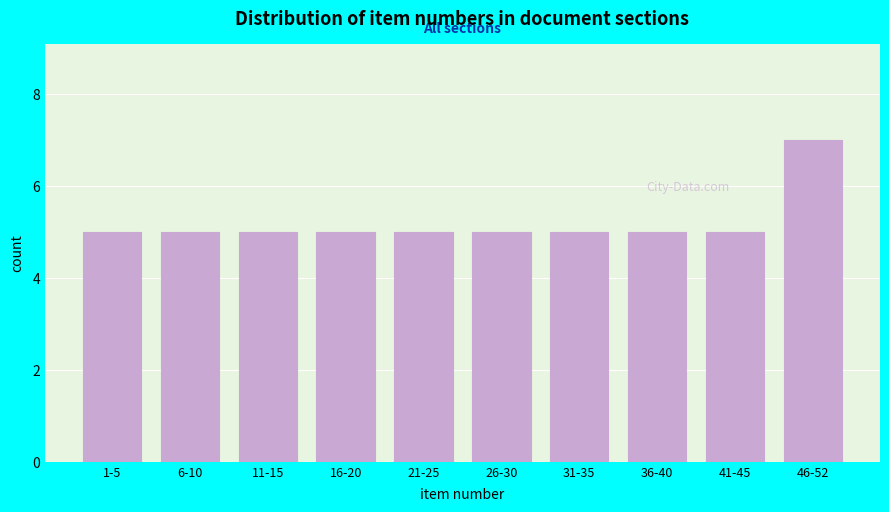

Reading left to right, what are all the values shown in this chart?

5	5	5	5	5	5	5	5	5	7